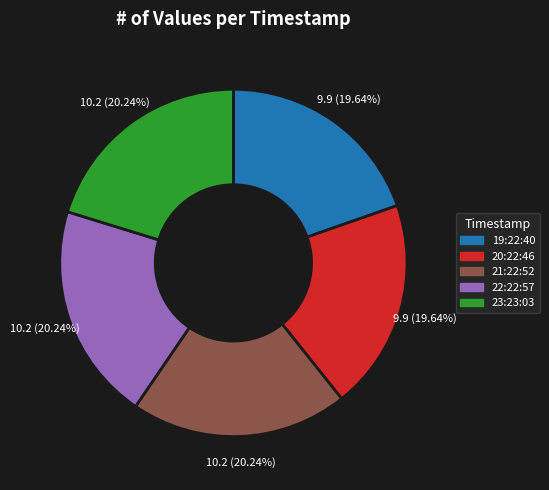

Does any single category account for the majority?

No